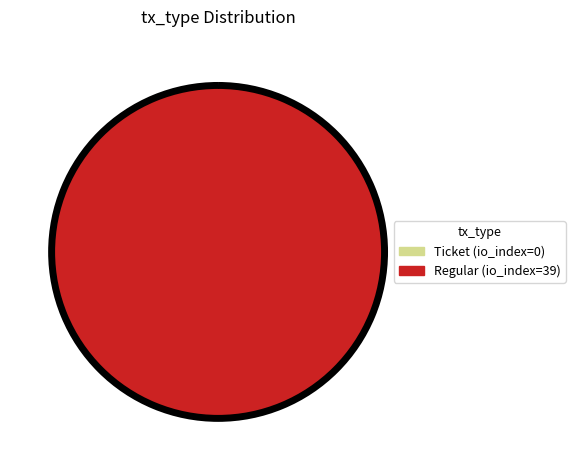

To the nearest percent, what portion does Regular (io_index=39) represent?

100%